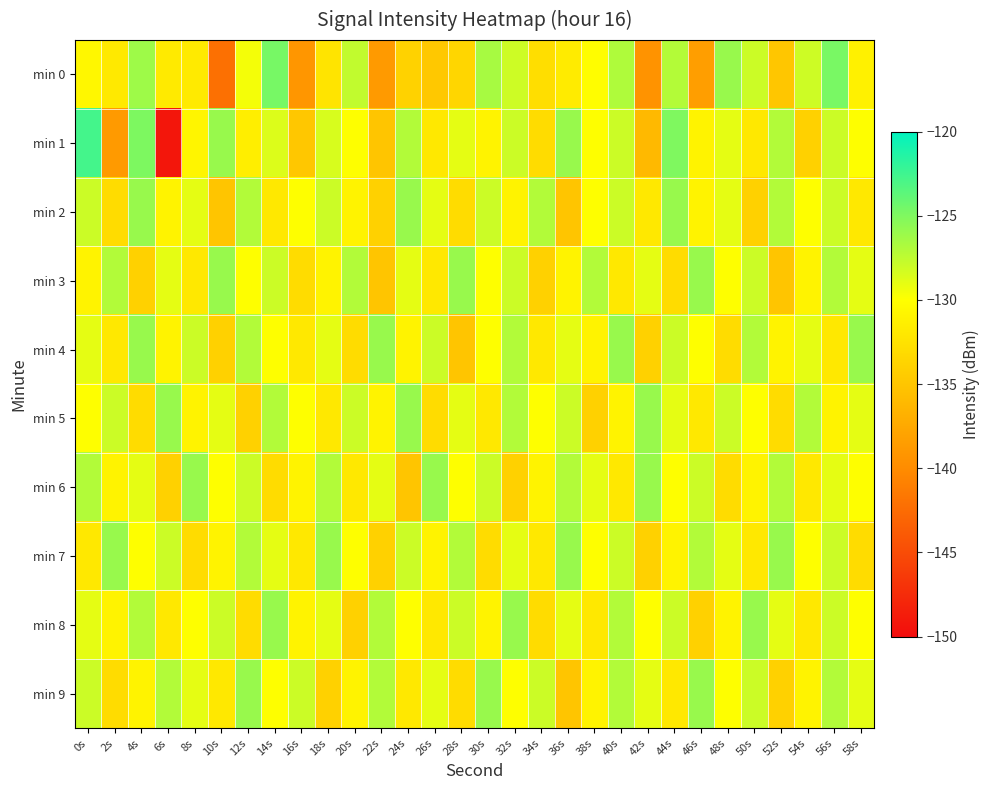

Which series has the widest spread of values?

min 1